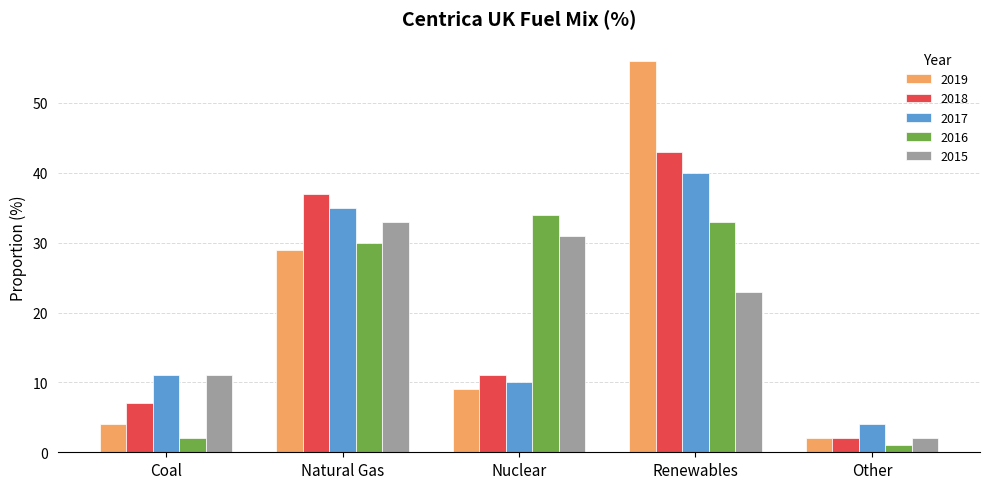

What is the sum of all 2017 values?

100